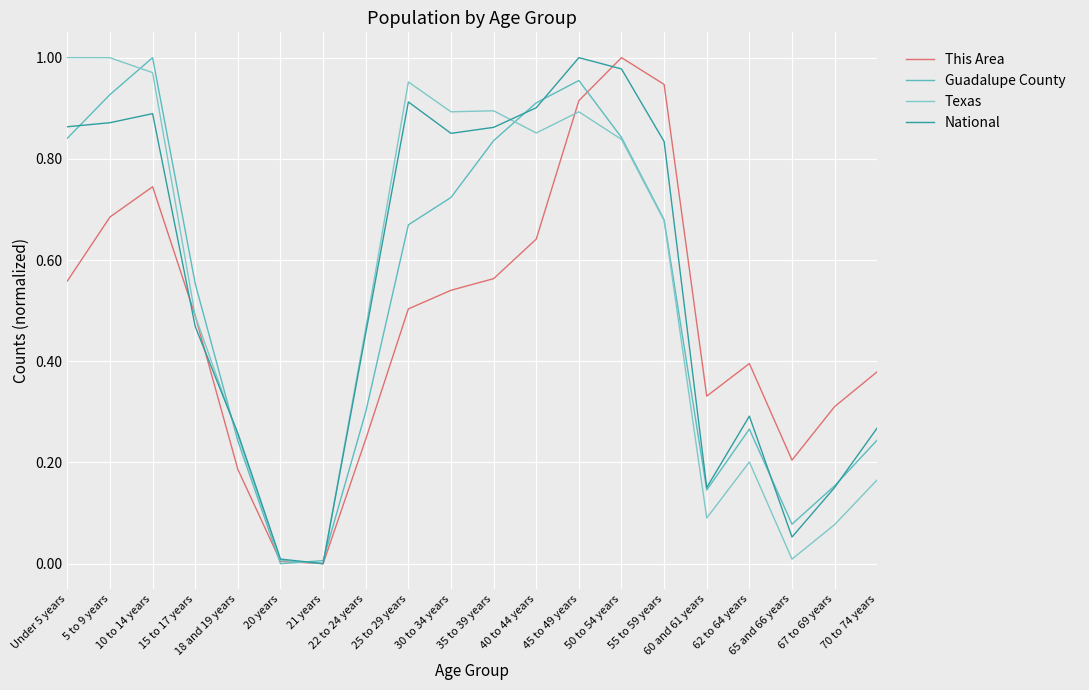

Is the value of Guadalupe County at 50 to 54 years greater than the value of National at 25 to 29 years?

No